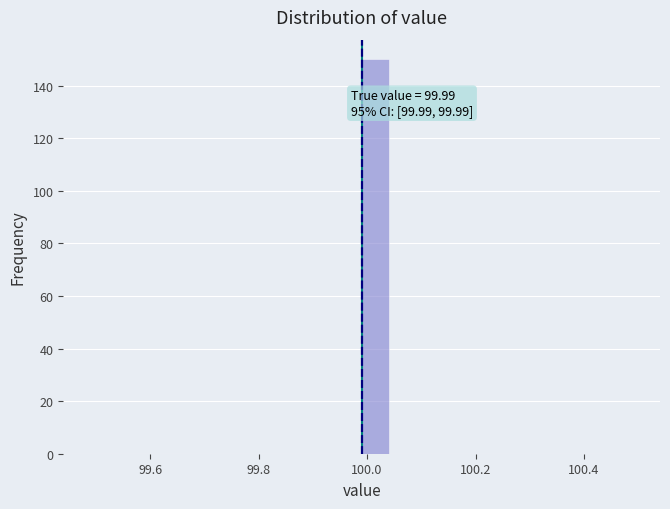

Around what value on the x-axis is the tallest bar? Give the approximate position of its centre, as read against the axis.

100.02